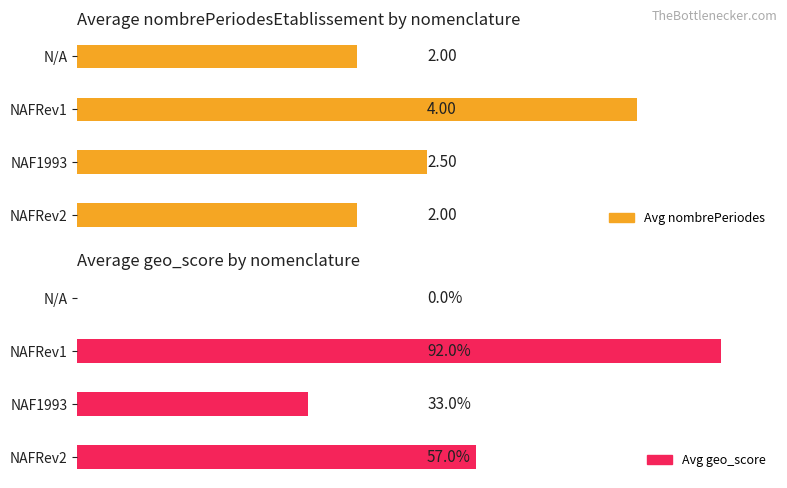

The value of Avg nombrePeriodes at N/A is 2.0. True or false?

True